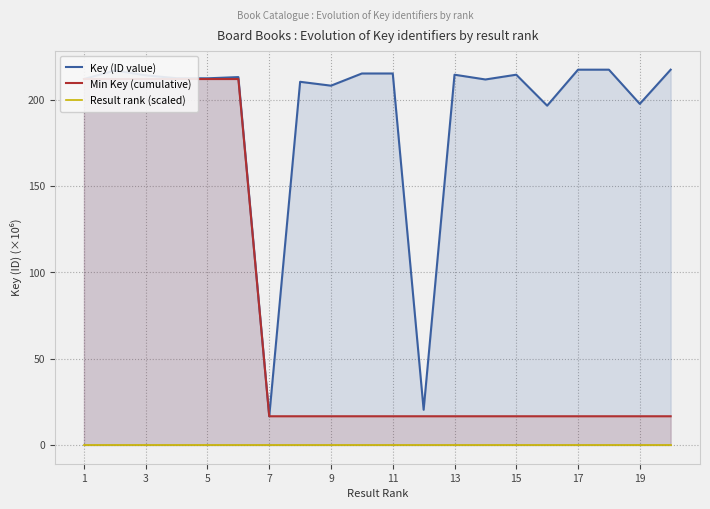

What is the sum of the Key (ID value) values at 19 and 15?

412.1